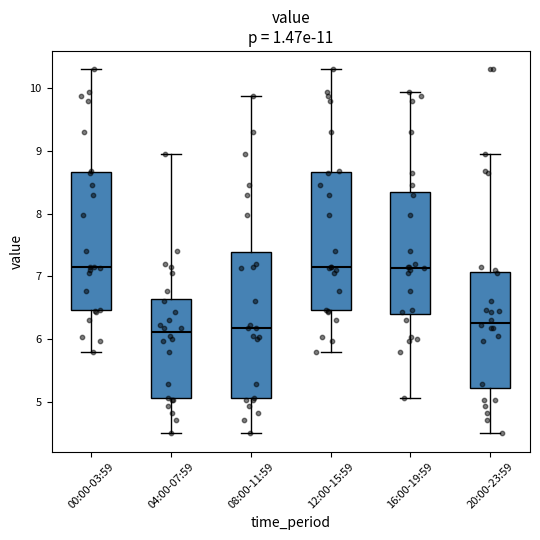

Where does the median line of the box for 16:00-19:59 sit on the y-axis? The values are not printed on the chart, so give them approximately, as read against the axis.

7.1